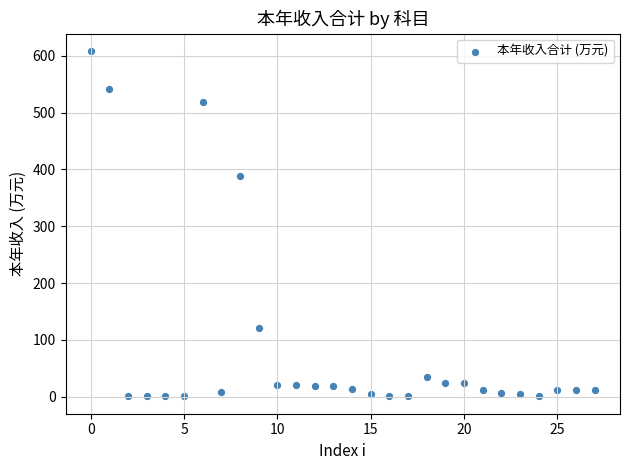

What Y value in the scatter plot is closest to 304?

388.2